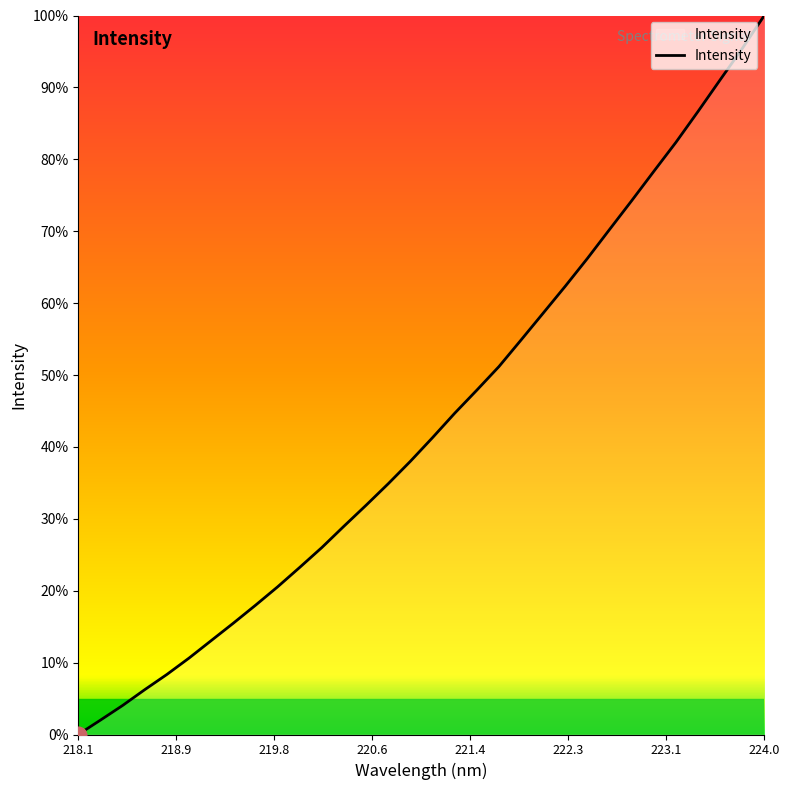

What is the difference between the maximum and minimum values?

100.0